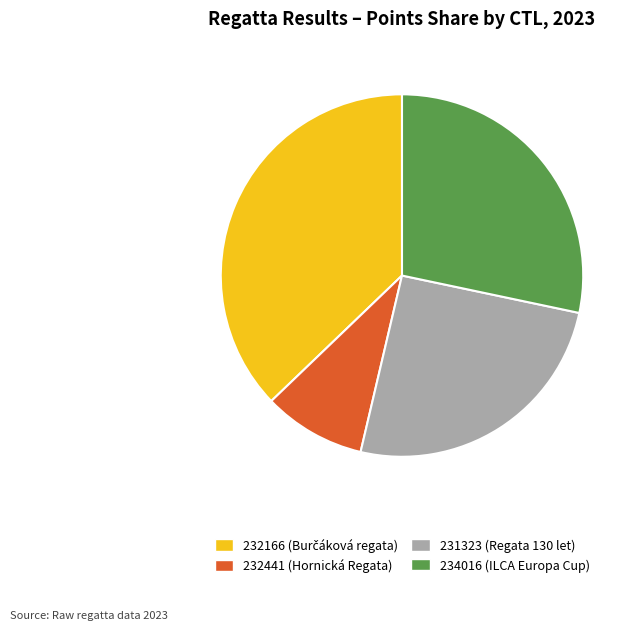

Which has a higher value, 232441 or 231323?

231323